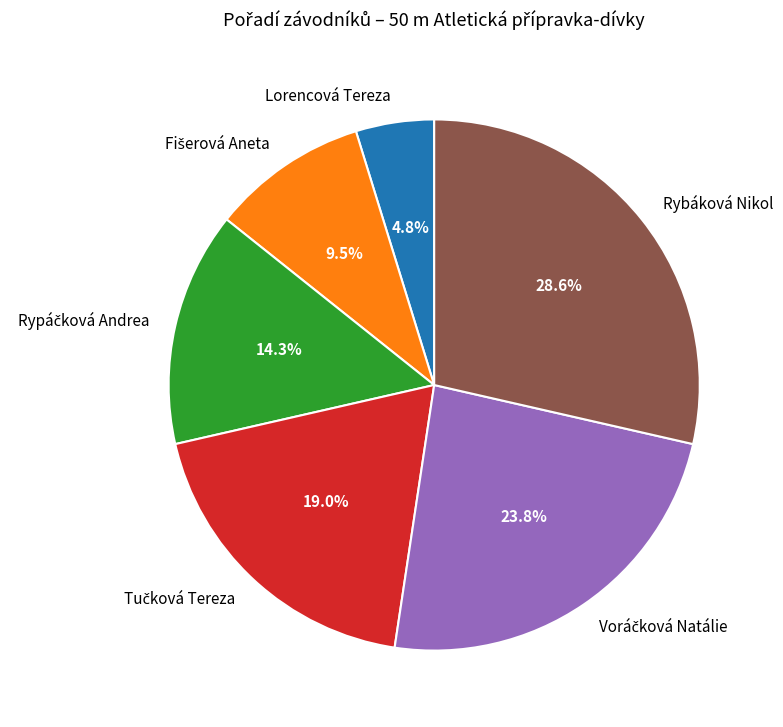

Which category has the biggest portion of the pie?

Rybáková Nikol